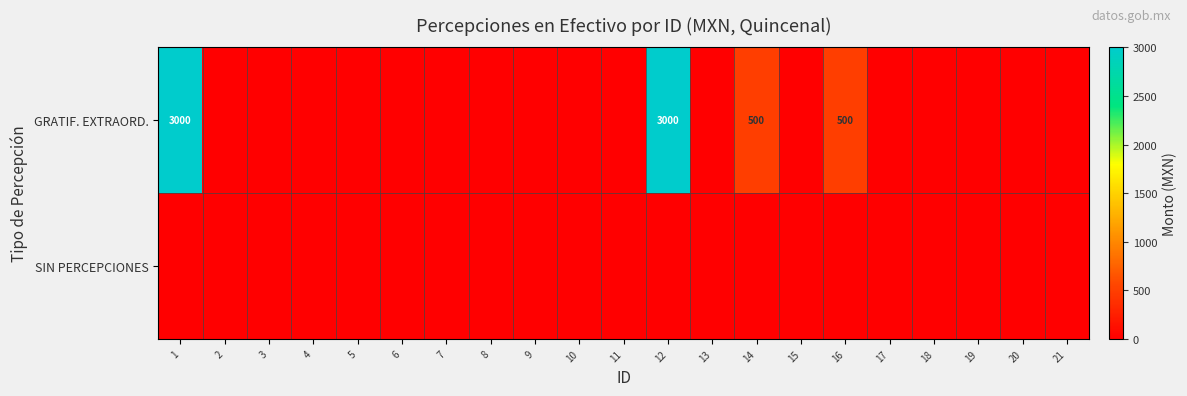

At how many categories does at least one series exceed 1466?

2